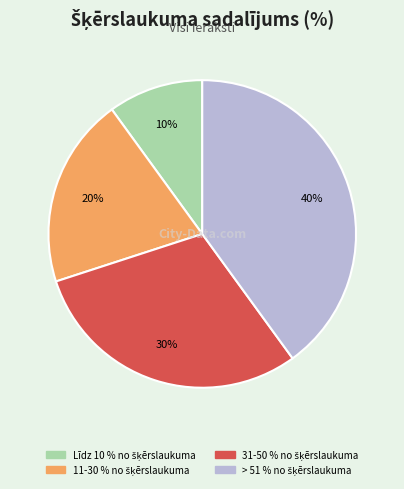

Is there any slice that represents more than half of the pie?

No